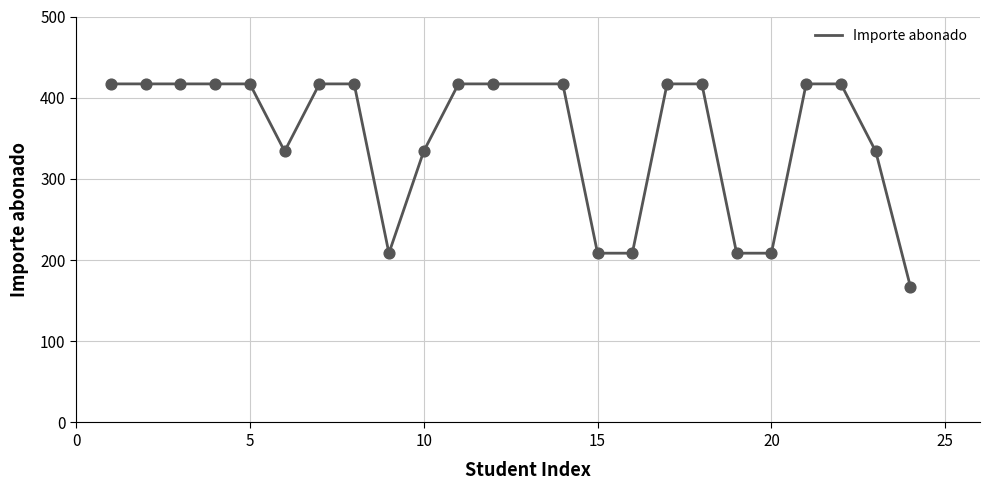

What is the maximum value shown in the chart?

417.0